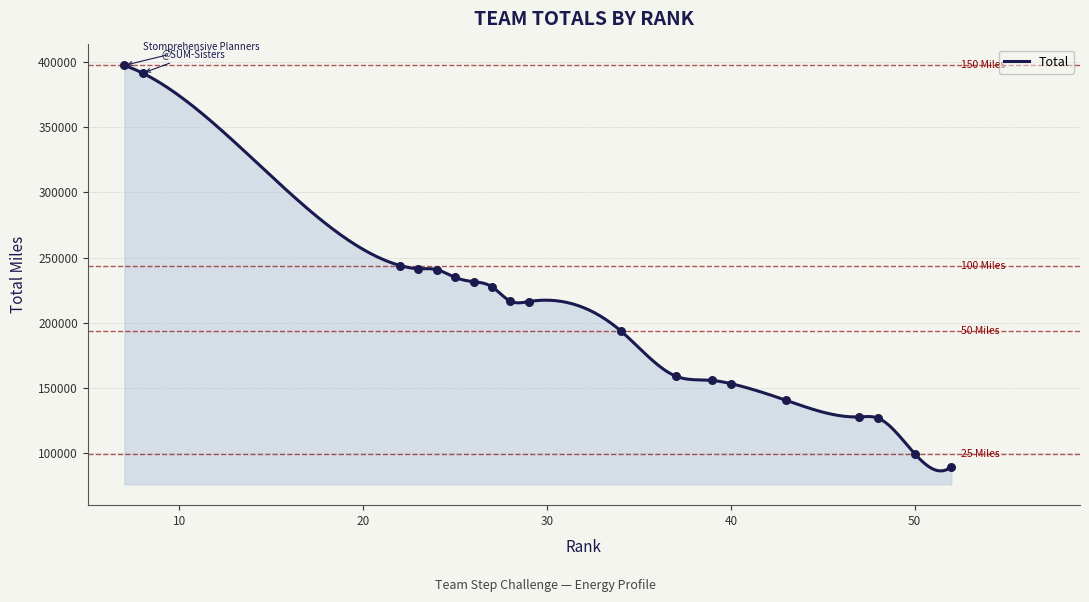

Between 7 and 52, which is larger?

7